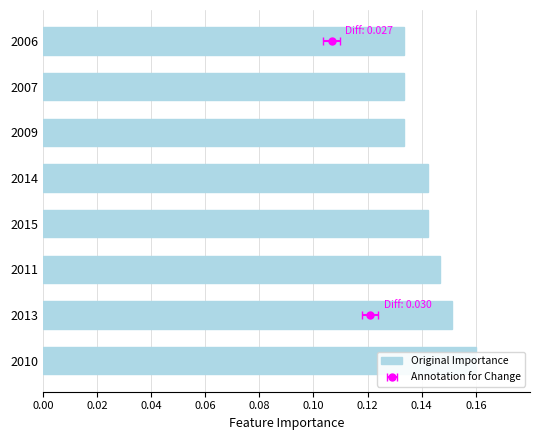

How many data points does each series have?

8